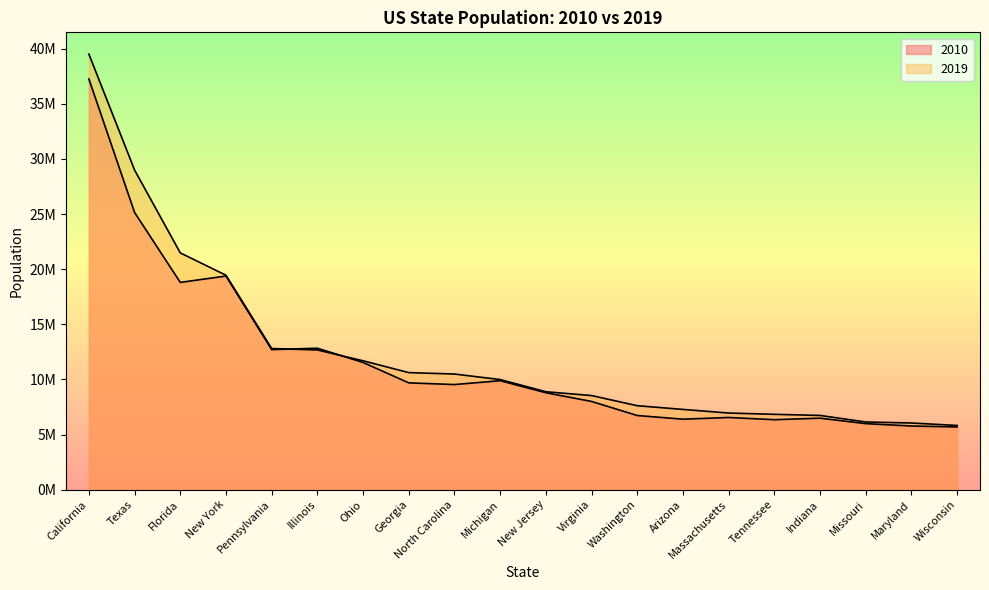

At which label is 2019 closest to 22667328?

Florida